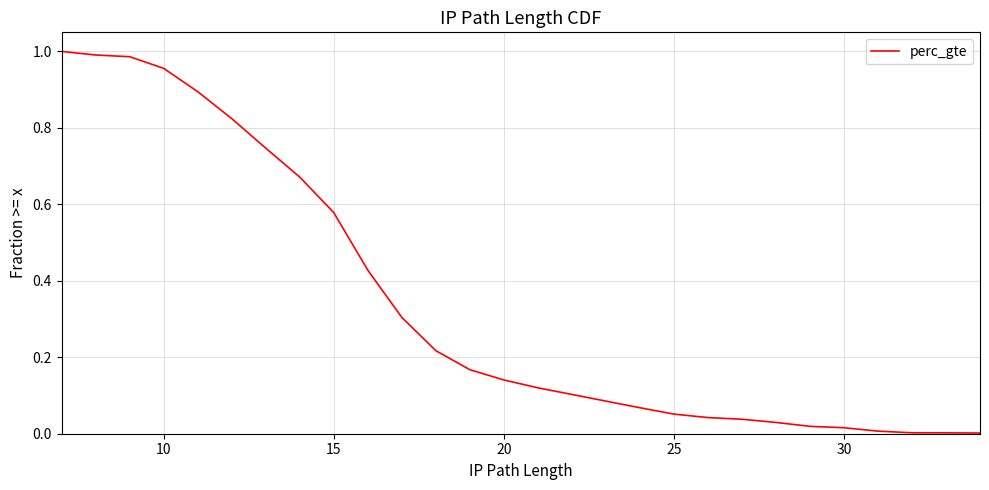

What is the value of the 4th point from the left?

1.0